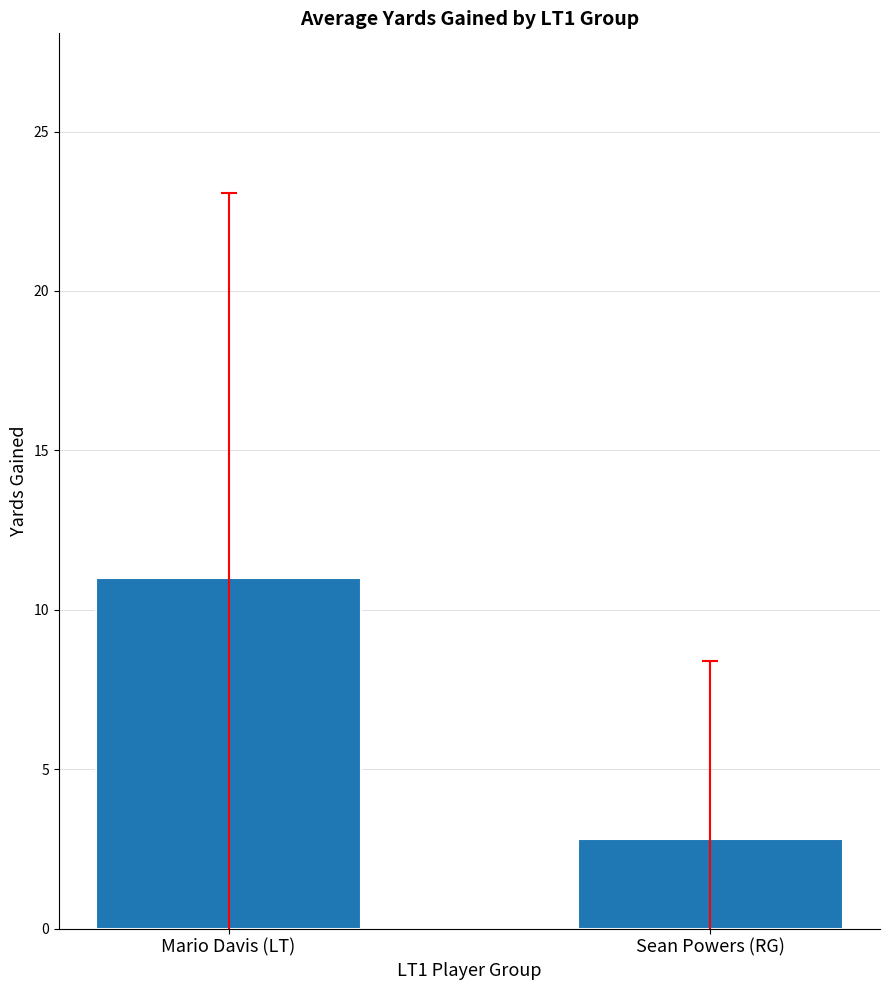

Does the chart contain any negative values?

No